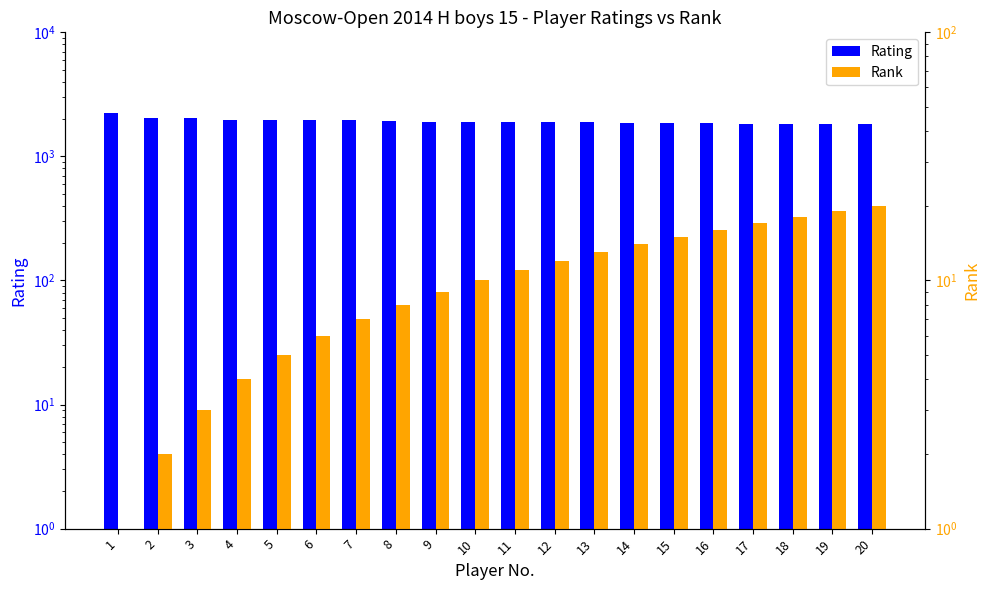

List the series in order of their overall mean, lowest first.

Rank, Rating